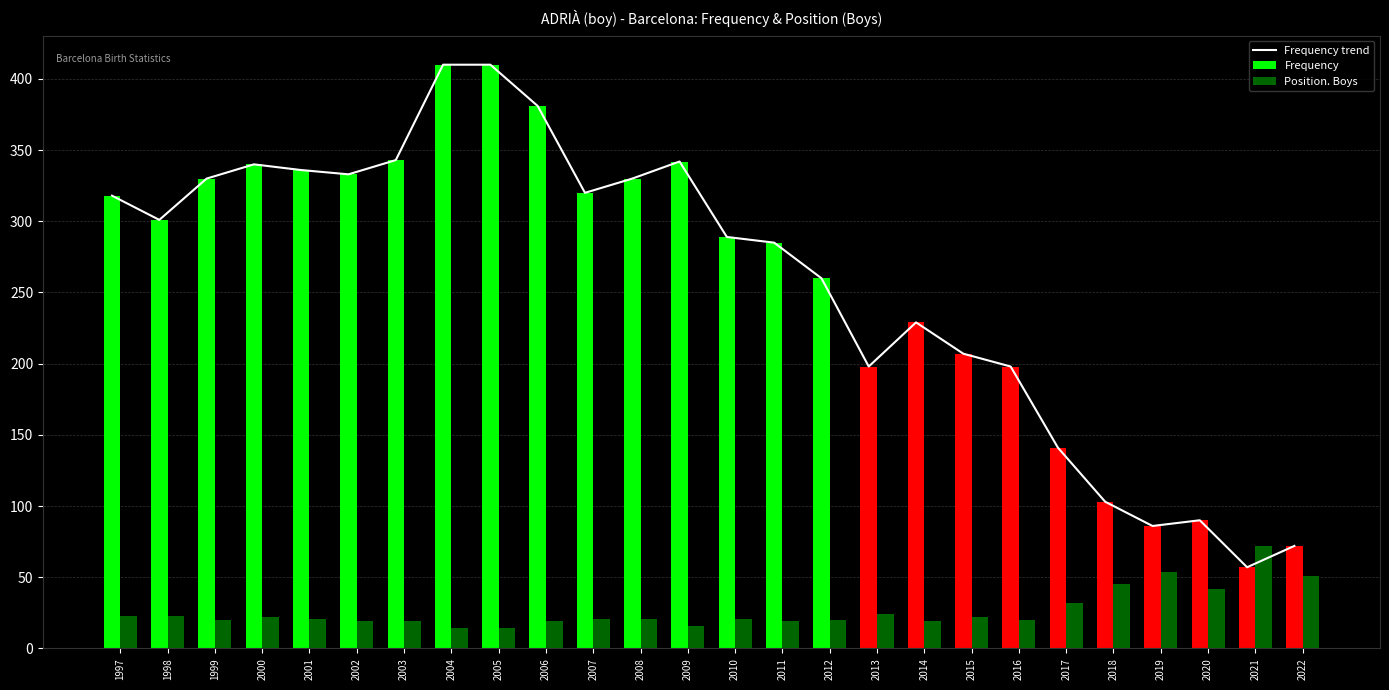

What is the highest value of the Position. Boys series?

72